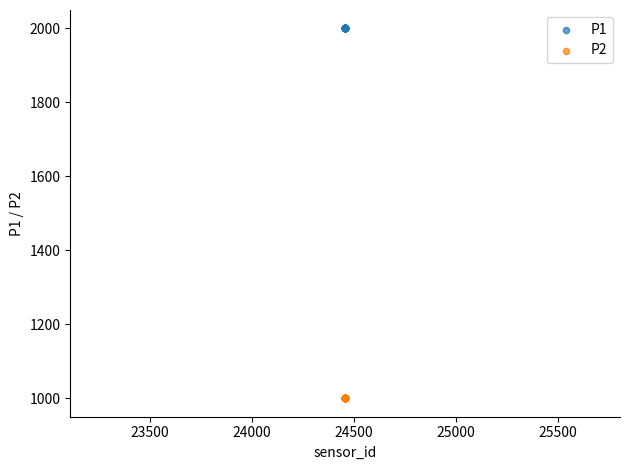

Which series reaches the maximum Y coordinate?

P1